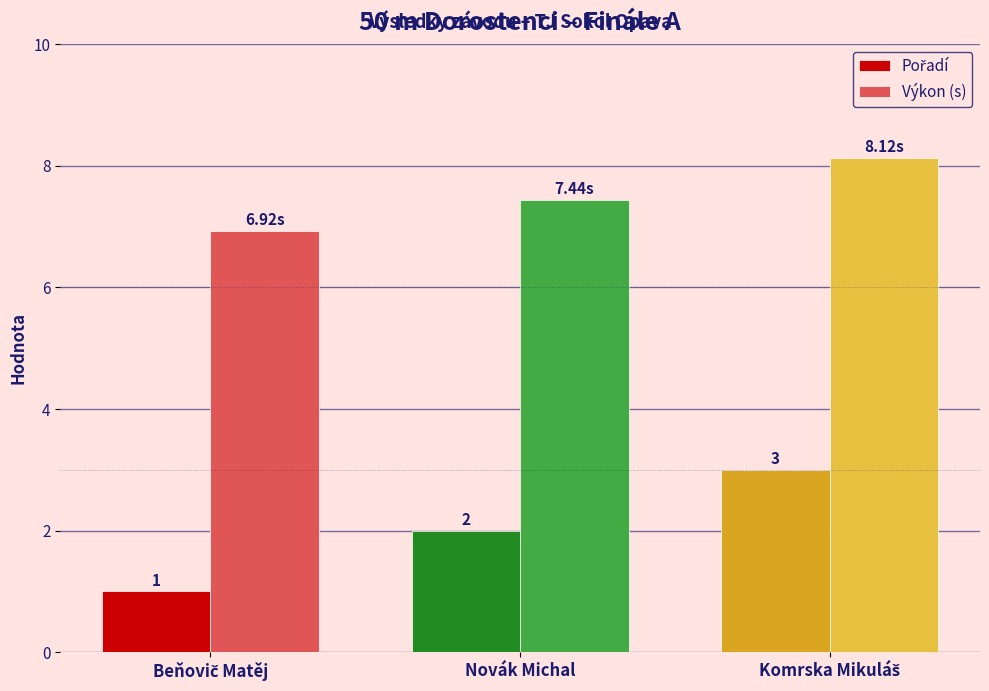

At how many categories does at least one series exceed 1?

3